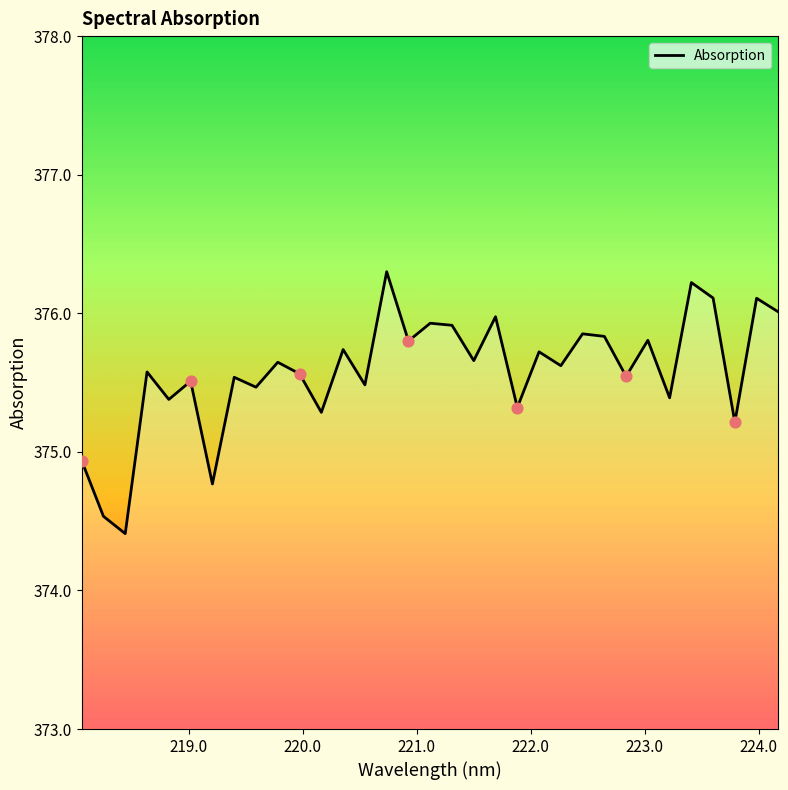

What is the difference between the maximum and minimum values?

1.9